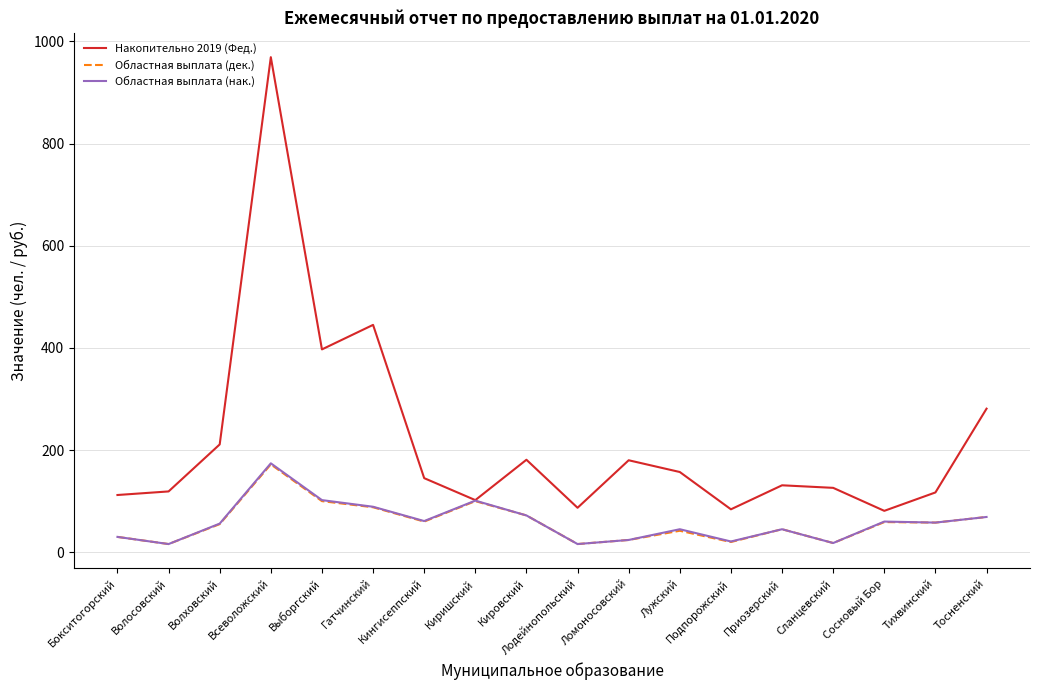

What is the sum of all Областная выплата (нак.) values?

1057